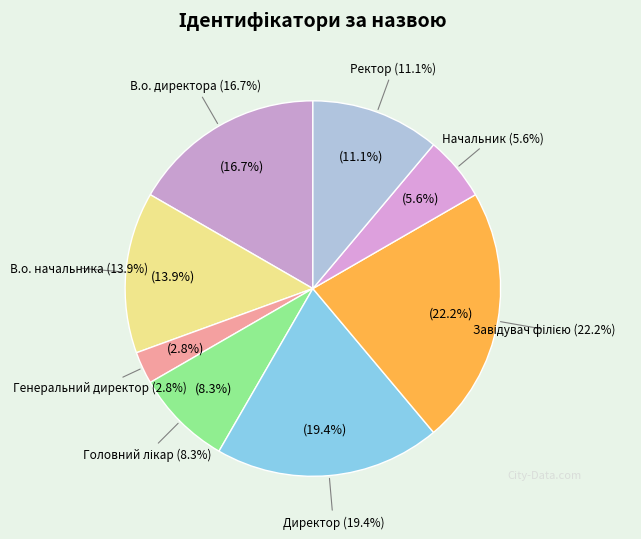

What percentage do Головний лікар and Завідувач філією together represent?

30.6%